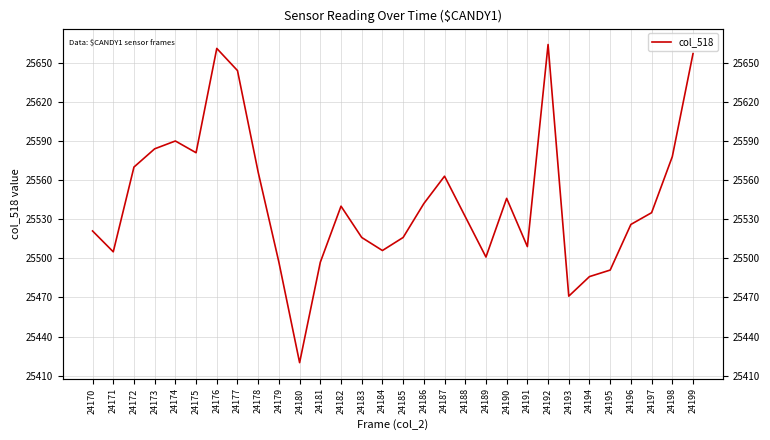

Rank the categories by value from highest to lowest.

24192, 24176, 24199, 24177, 24174, 24173, 24175, 24198, 24172, 24178, 24187, 24190, 24186, 24182, 24197, 24188, 24196, 24170, 24183, 24185, 24191, 24184, 24171, 24189, 24179, 24181, 24195, 24194, 24193, 24180